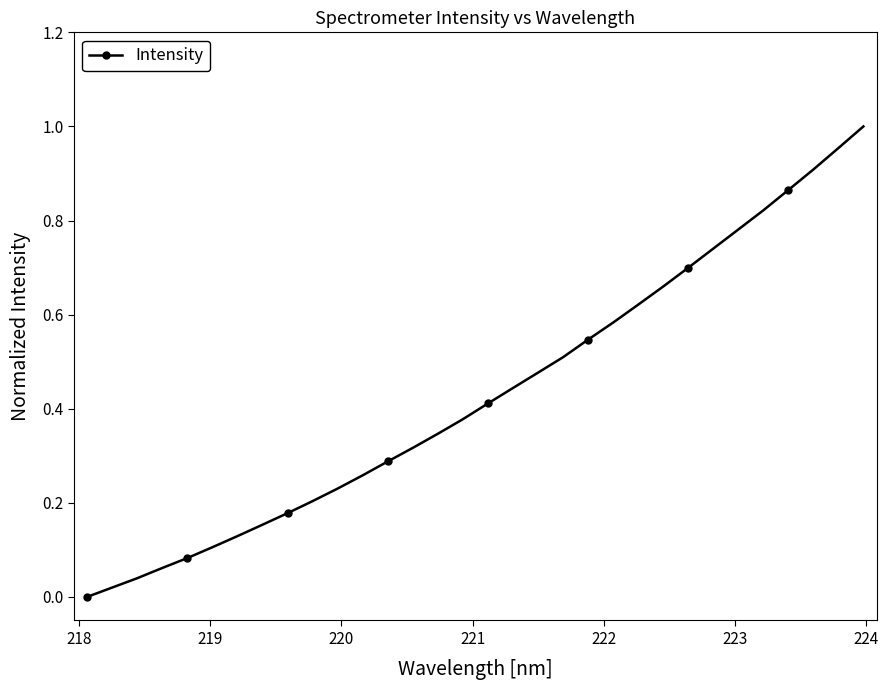

What is the sum of all values?

13.8